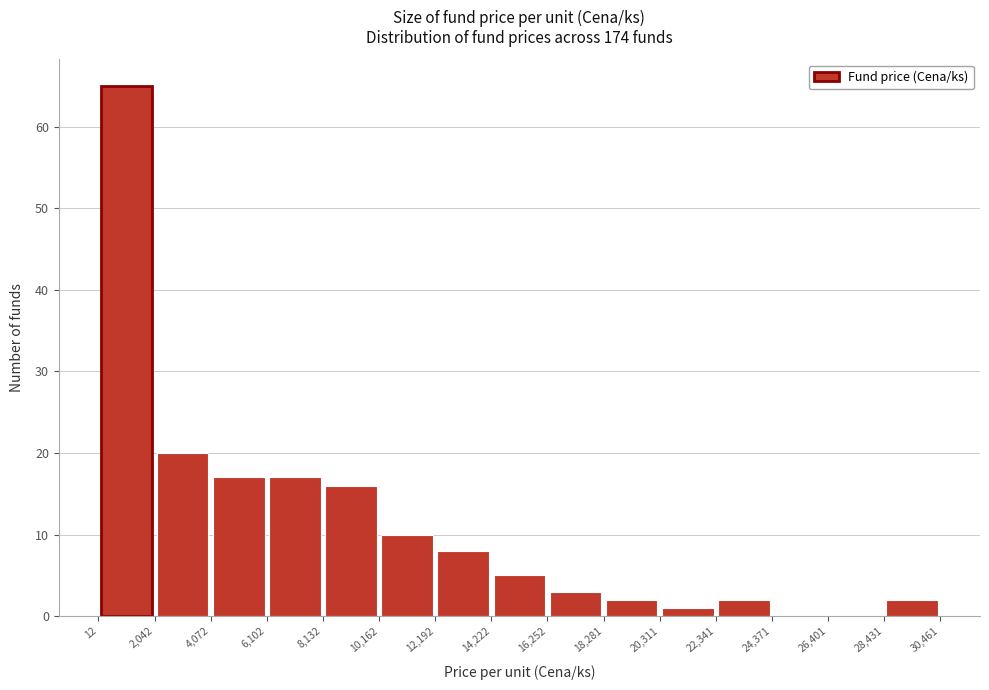

Over which range of the x-axis is the bar tallest?

12 to 2,042